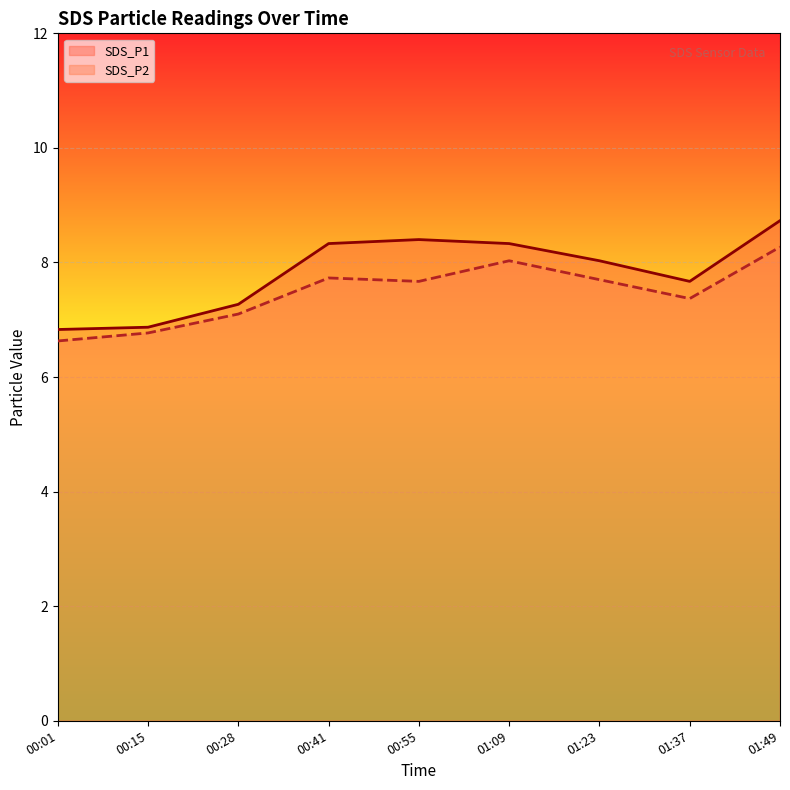

List the labels in order of SDS_P2 value, smallest first.

00:01, 00:15, 00:28, 01:37, 00:55, 01:23, 00:41, 01:09, 01:49